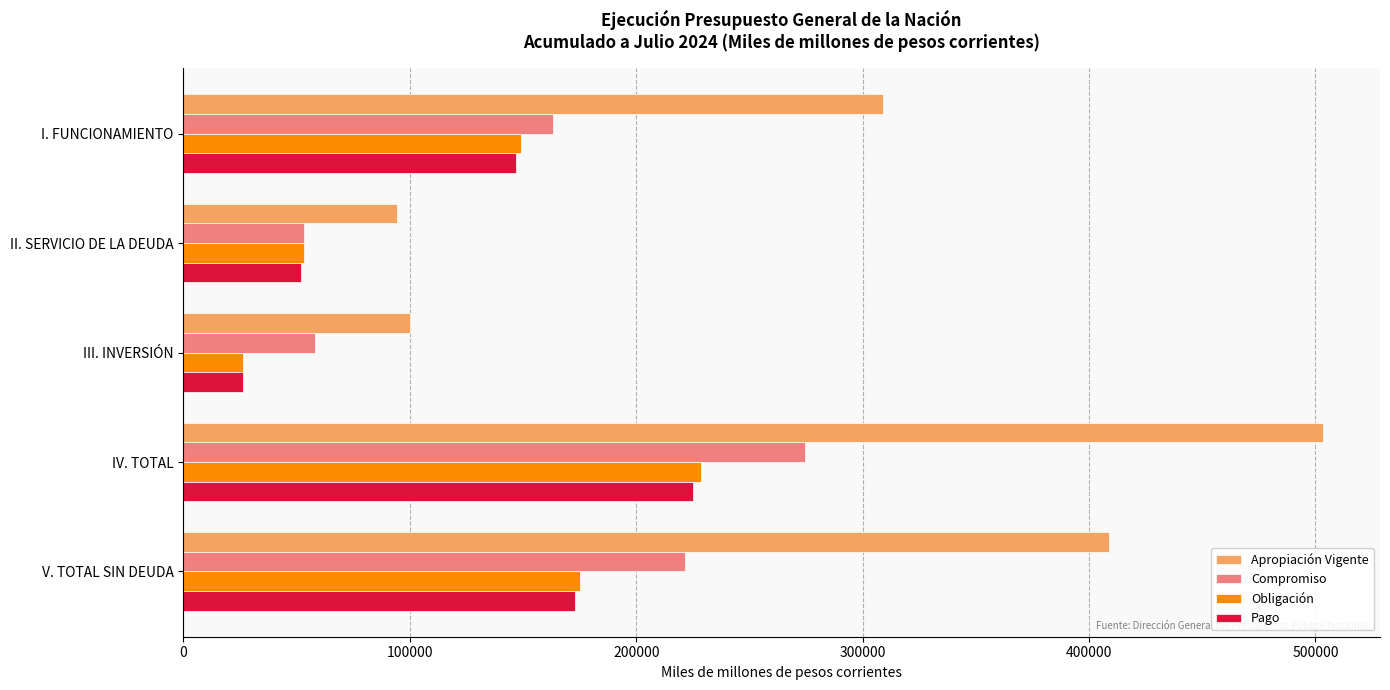

Which series has the largest total across all categories?

Apropiación Vigente